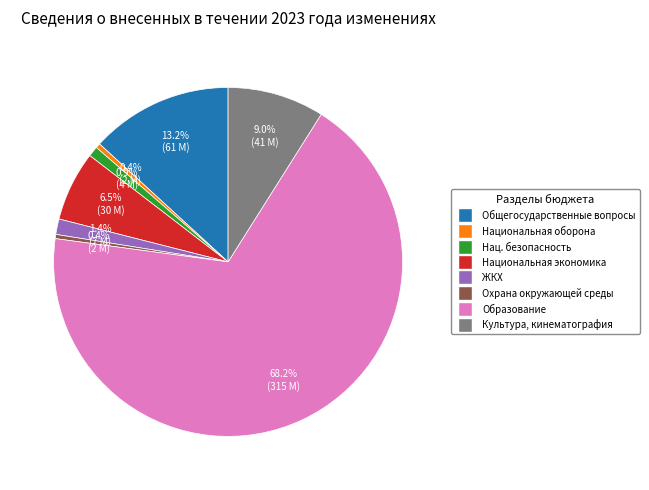

Is there a majority slice in this chart?

Yes